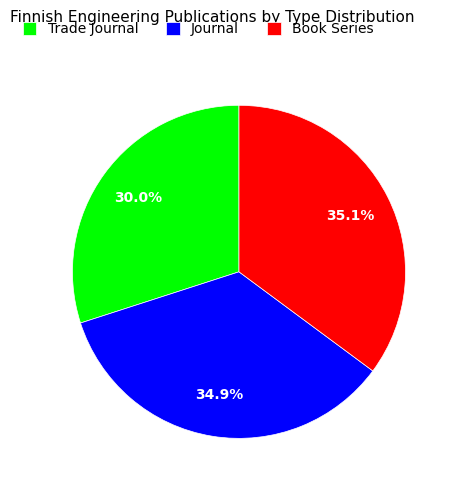

What portion of the pie excludes Journal?

65.1%